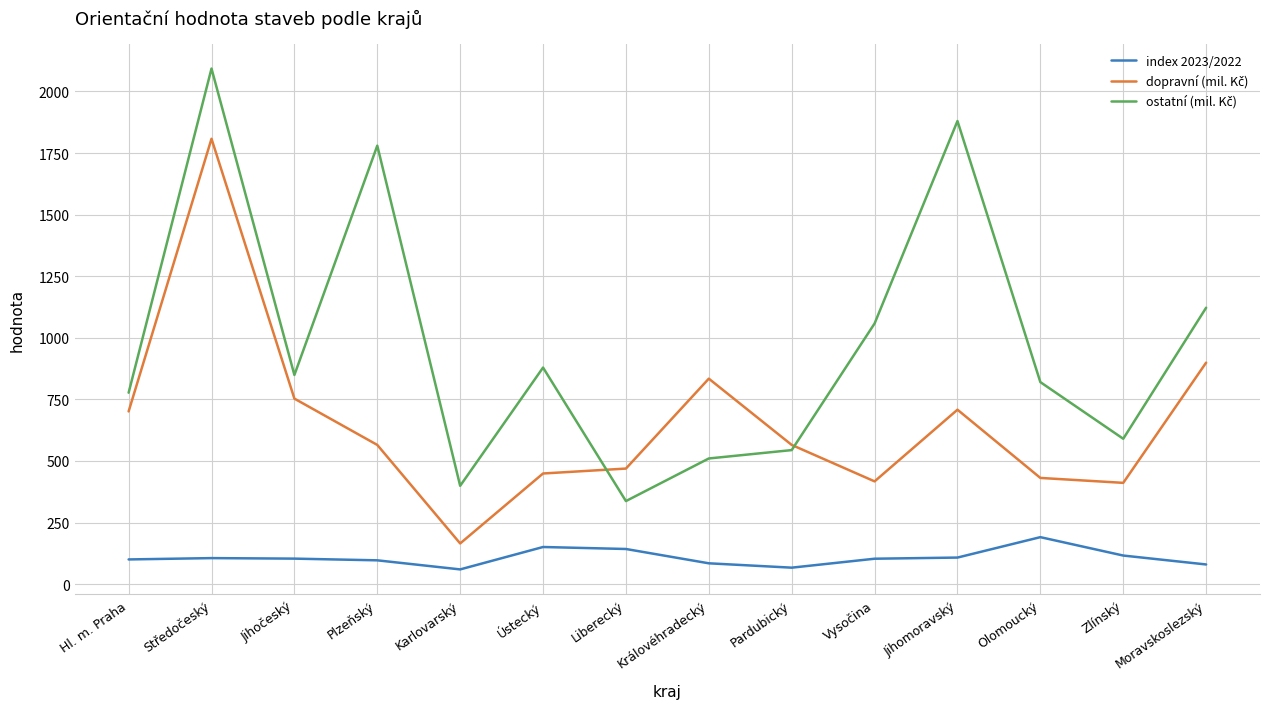

True or false: index 2023/2022 has a value of 190.6 at Olomoucký.

True